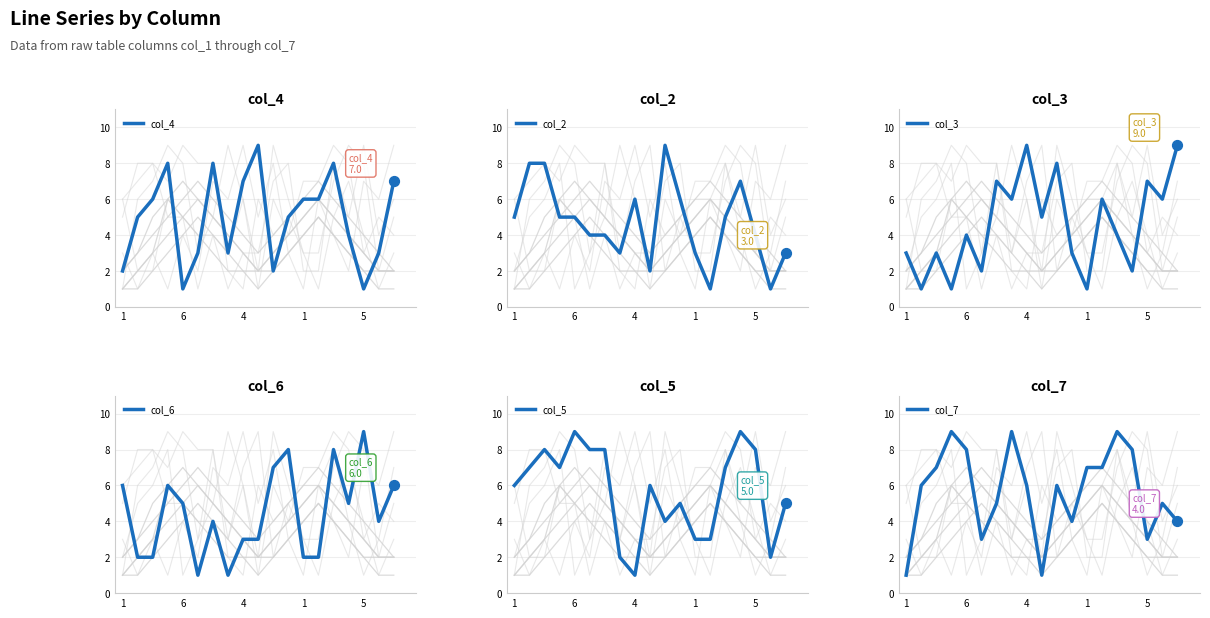

At how many categories does at least one series exceed 5?

19